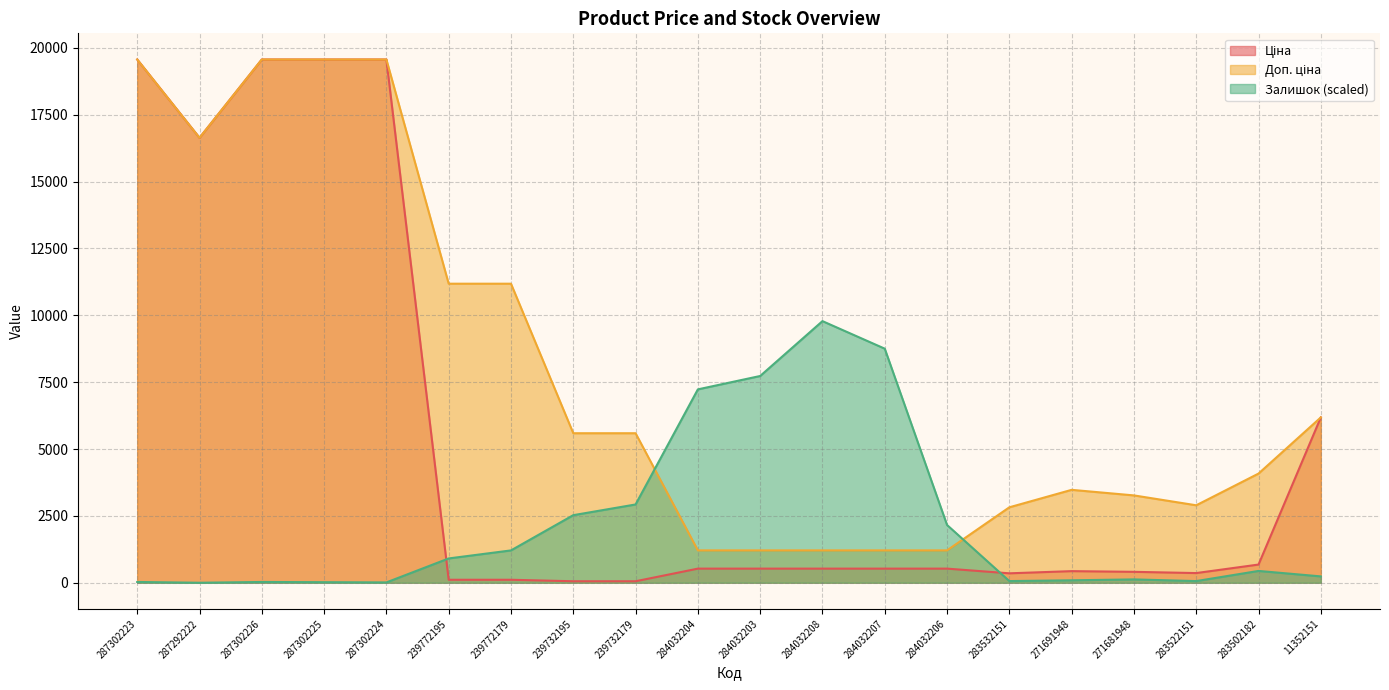

Where is Доп. ціна nearest to the value 10387?

239772195